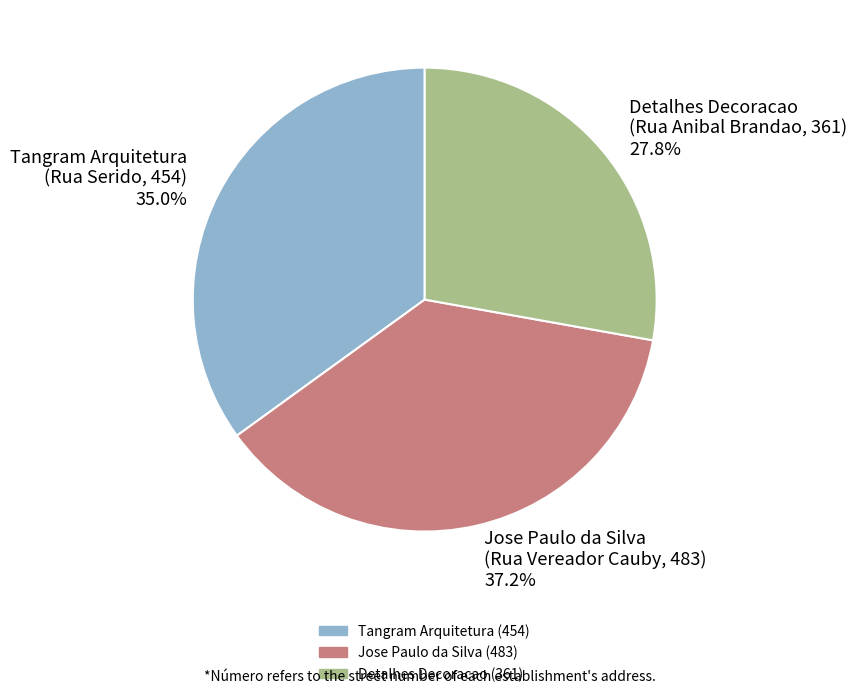

Combined, do Jose Paulo da Silva (Rua Vereador Cauby, 483) 37.2% and Tangram Arquitetura (Rua Serido, 454) 35.0% account for over 50%?

Yes